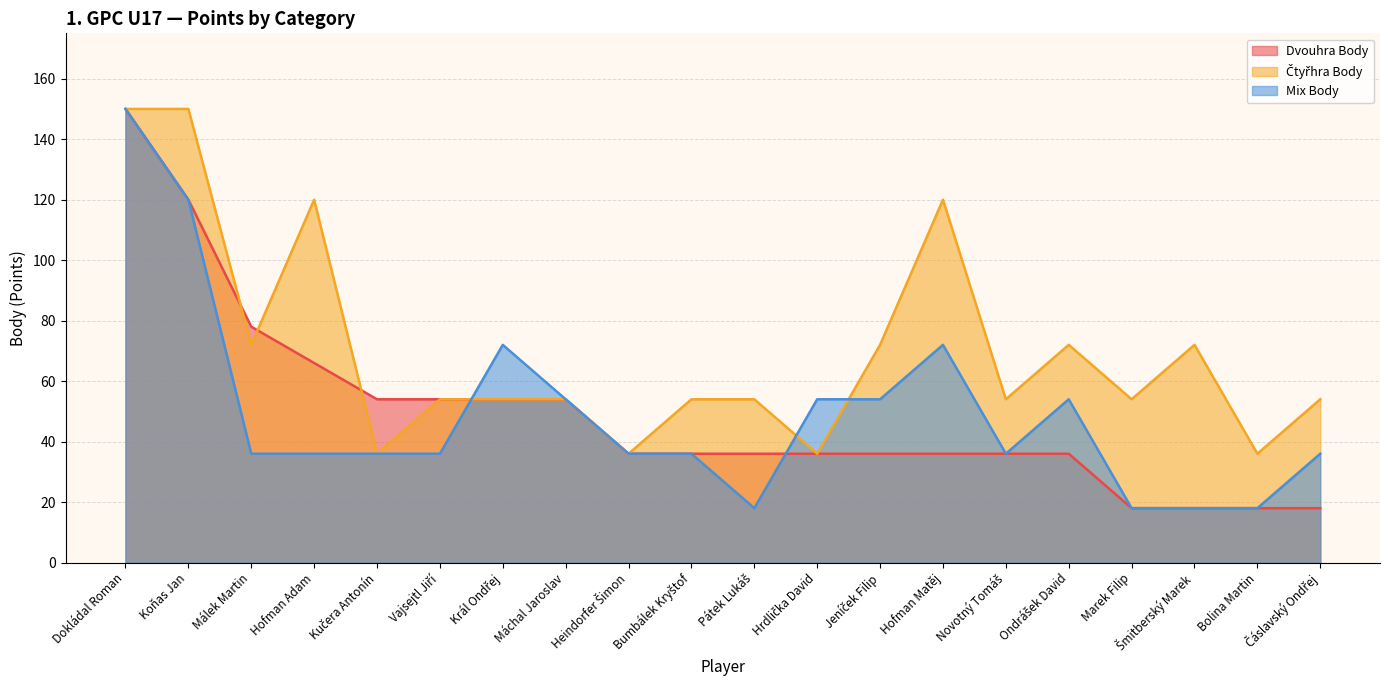

What is the difference between the highest and lowest values at Hrdlička David?

18